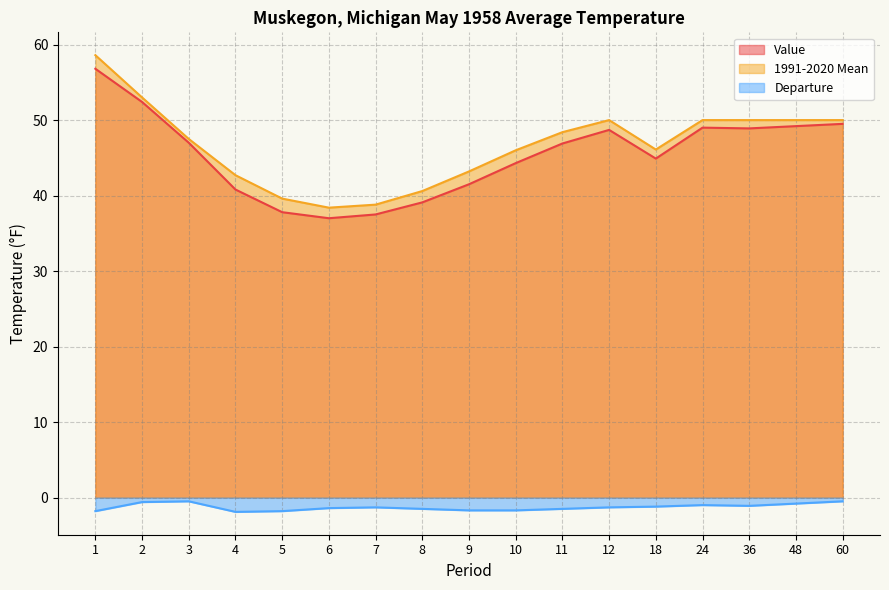

How many distinct data groups are displayed?

3